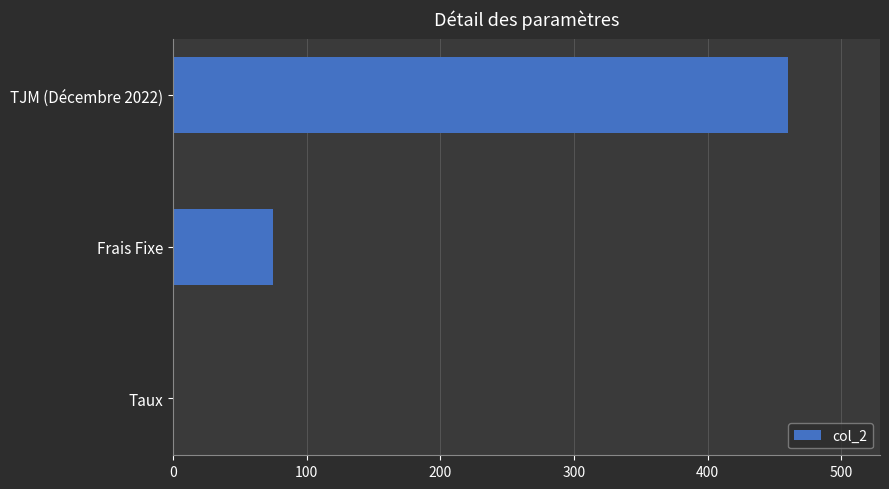

What is the maximum value shown in the chart?

460.0